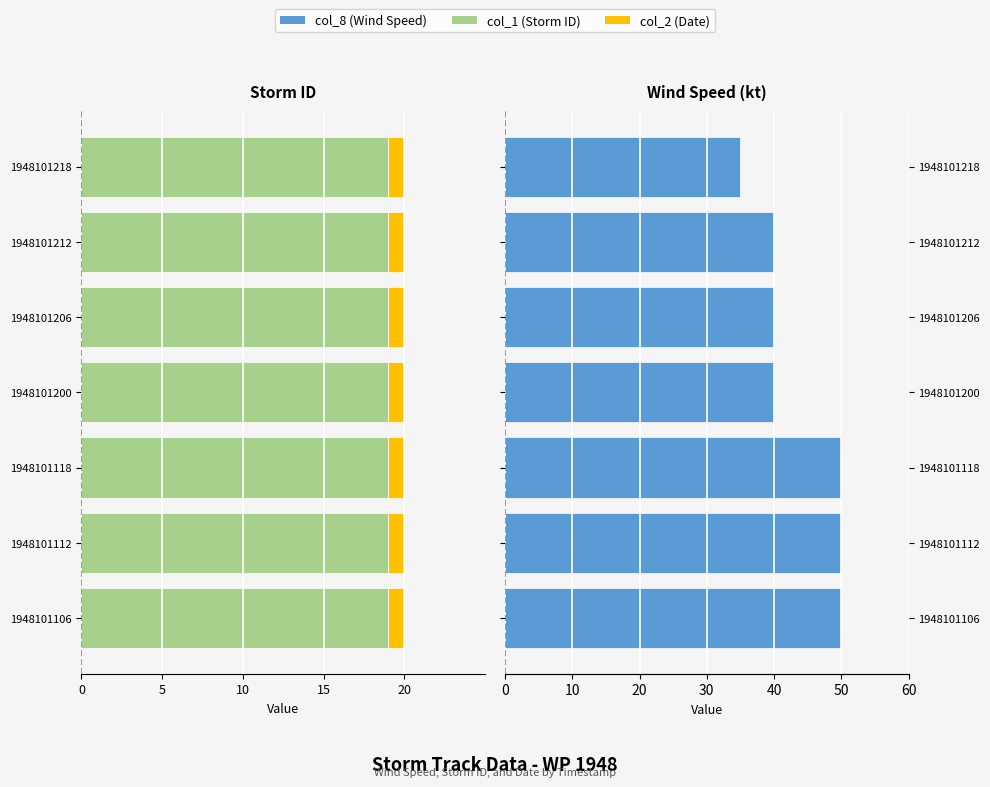

What is the minimum value for col_8 (Wind Speed)?

35.0